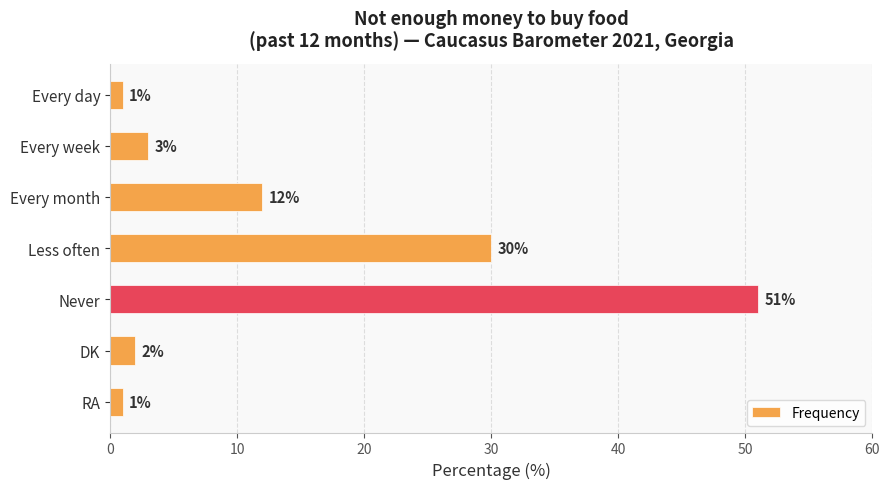

Which label corresponds to the largest value in the chart?

Never